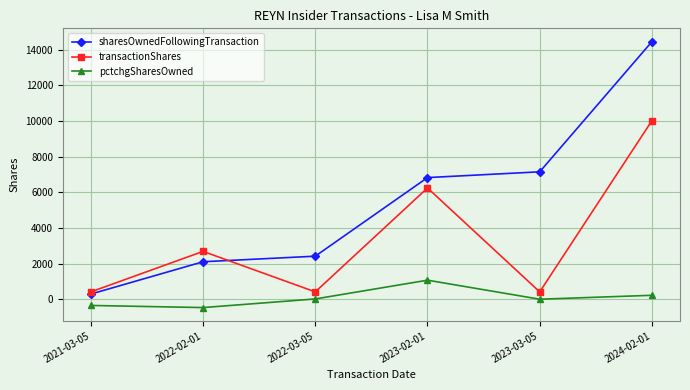

Is the value of pctchgSharesOwned at 2022-03-05 greater than the value of sharesOwnedFollowingTransaction at 2021-03-05?

No